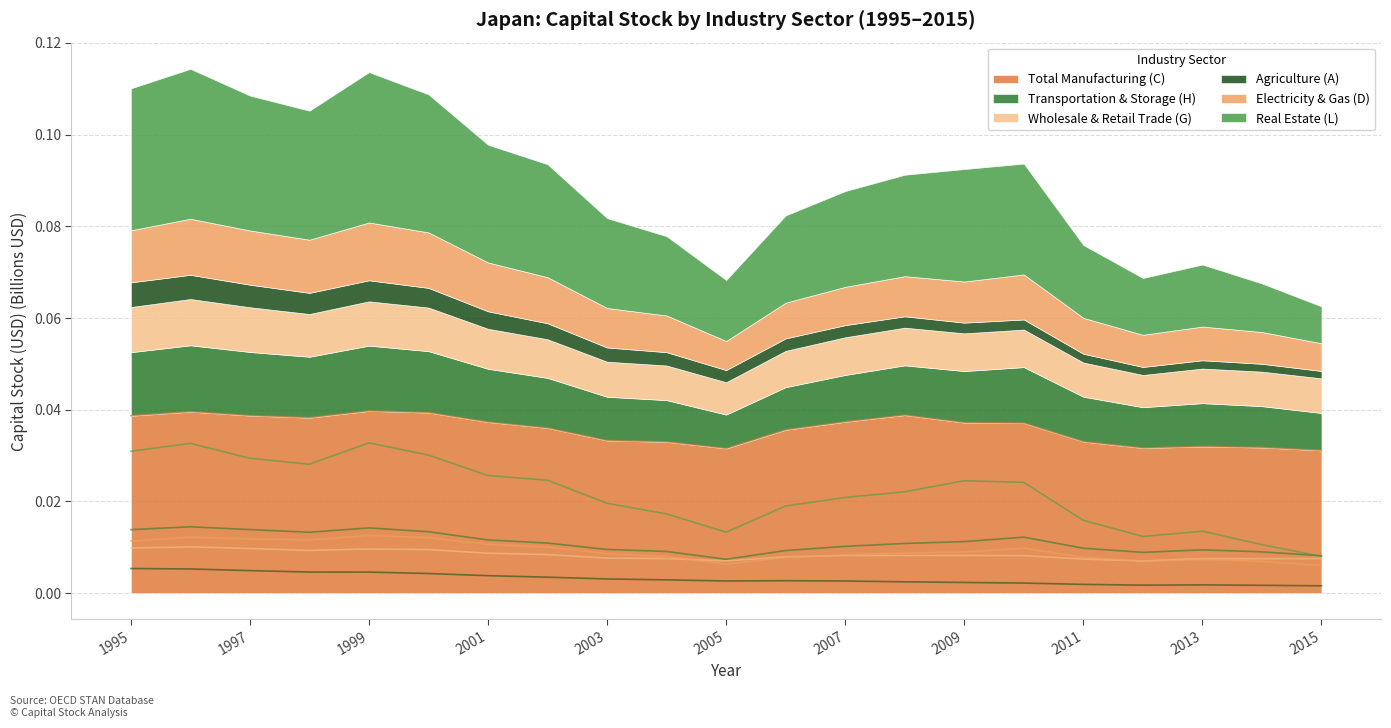

Which series has the largest total across all categories?

Total Manufacturing (C)